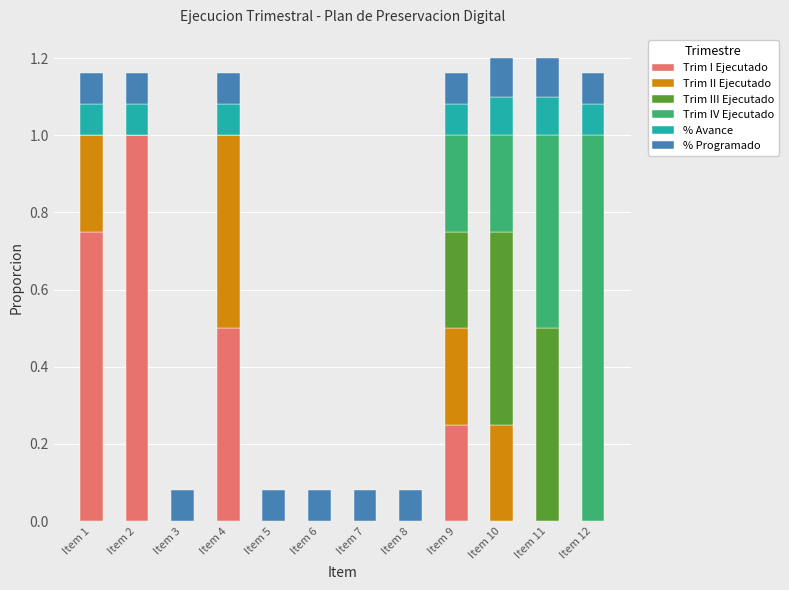

Which category has the highest value in the Trim I Ejecutado series?

Item 2